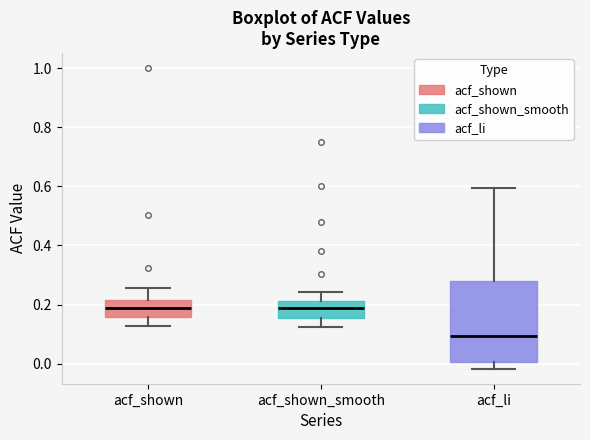

Comparing the boxes themselves (not the whiskers), which one is the tallest?

acf_li